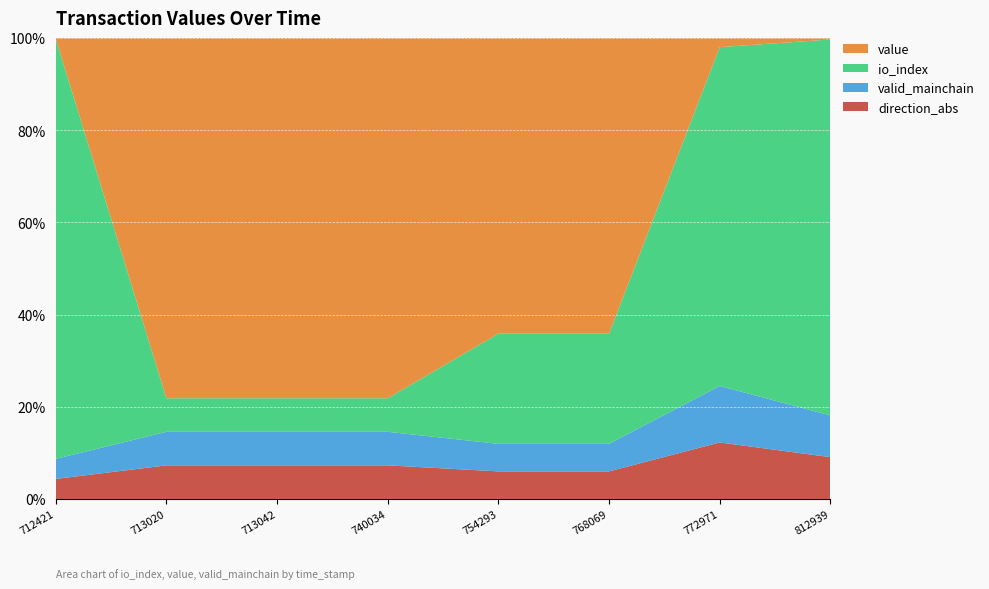

Reading right to left, extract all data points from this chart.

io_index: 1595812939=9.0	1595772971=6.0	1595768069=4.0	1595754293=4.0	1595740034=1.0	1595713042=1.0	1595713020=1.0	1595712421=21.0
value: 1595812939=0.0	1595772971=0.2	1595768069=10.7	1595754293=10.7	1595740034=10.7	1595713042=10.7	1595713020=10.7	1595712421=0.0
valid_mainchain: 1595812939=1.0	1595772971=1.0	1595768069=1.0	1595754293=1.0	1595740034=1.0	1595713042=1.0	1595713020=1.0	1595712421=1.0
direction_abs: 1595812939=1.0	1595772971=1.0	1595768069=1.0	1595754293=1.0	1595740034=1.0	1595713042=1.0	1595713020=1.0	1595712421=1.0